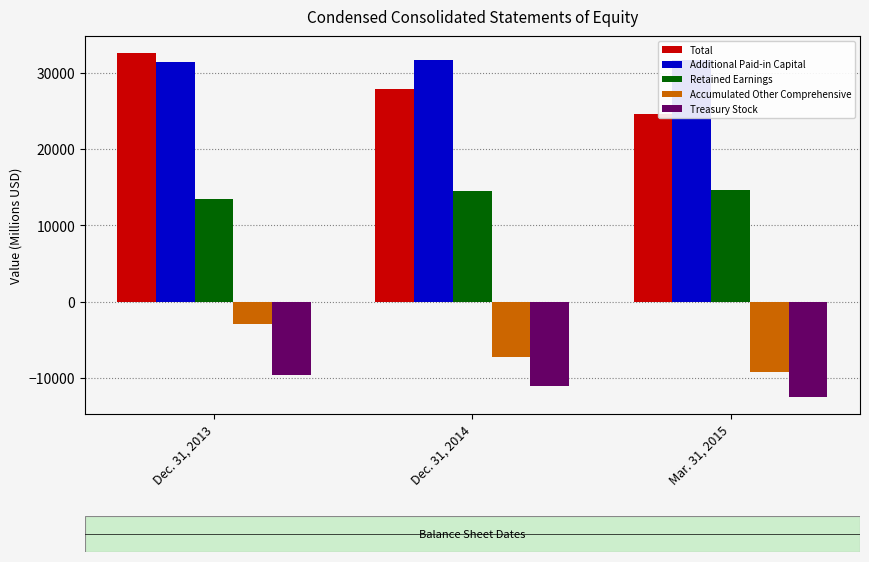

The value of Treasury Stock at Mar. 31, 2015 is -12473. True or false?

True